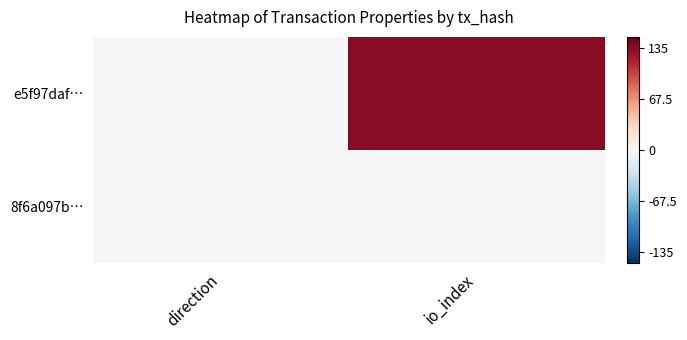

At direction, list the series in order from smallest to largest.

e5f97daf…, 8f6a097b…